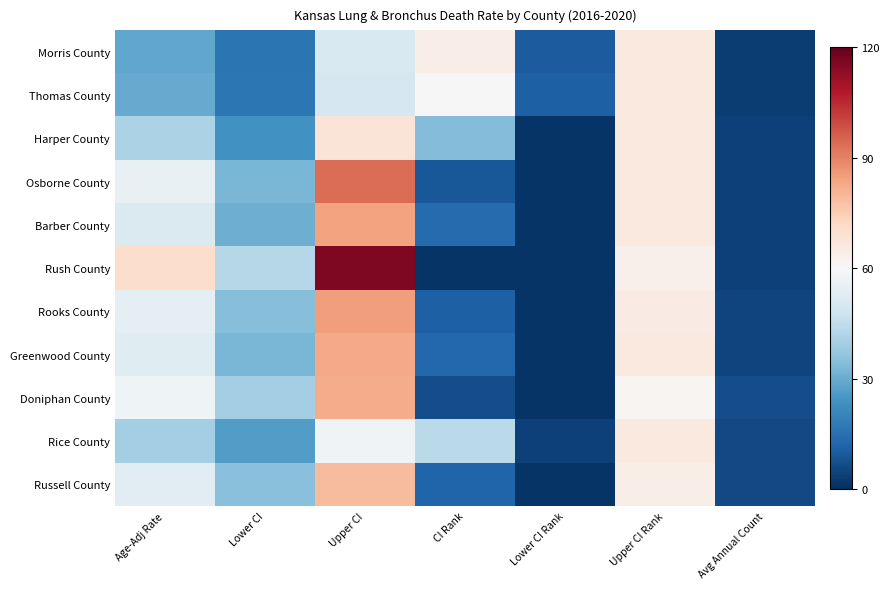

At how many categories does at least one series exceed 104?

1